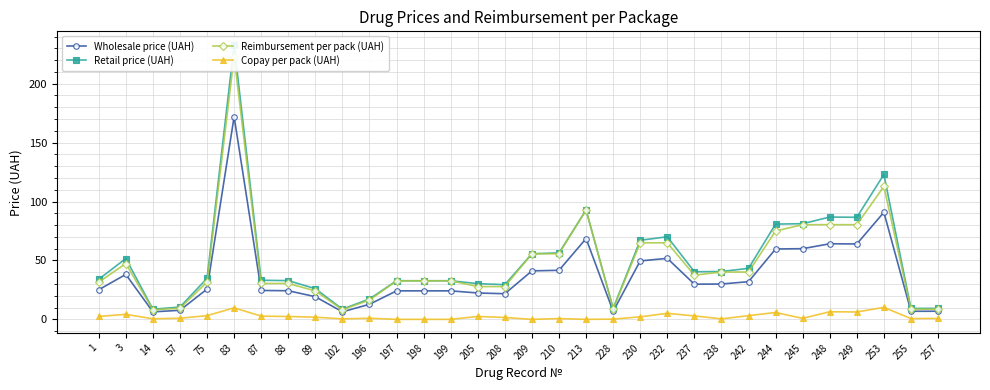

Is it true that Wholesale price (UAH) equals 30.0 at 238?

True